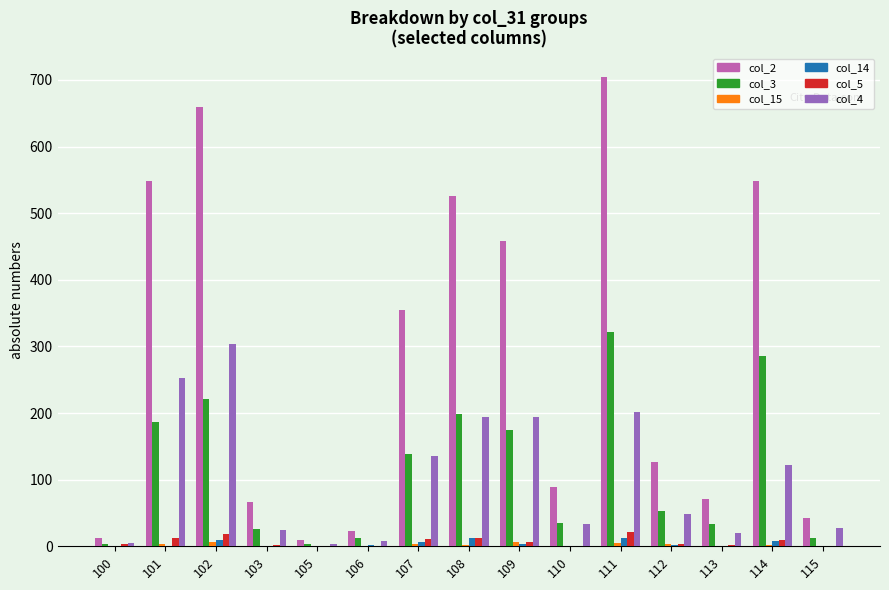

How many groups of bars are there?

15